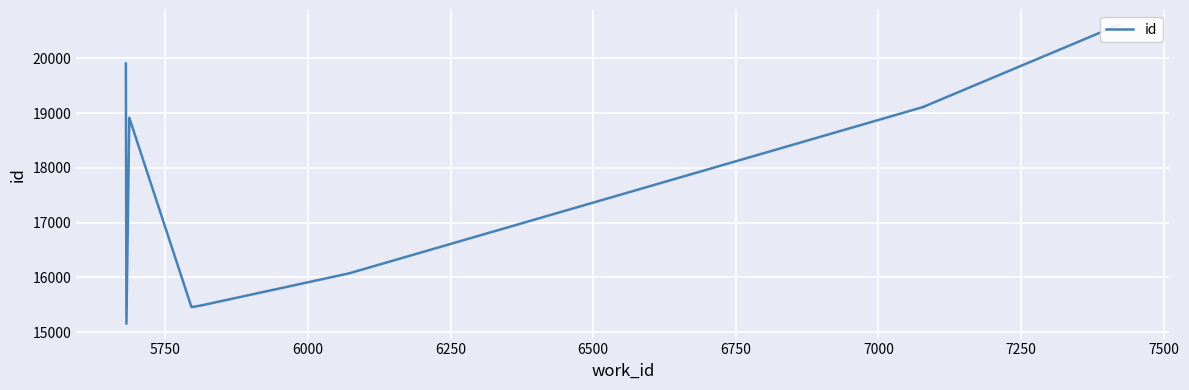

Does the chart display data point markers on the line(s)?

No